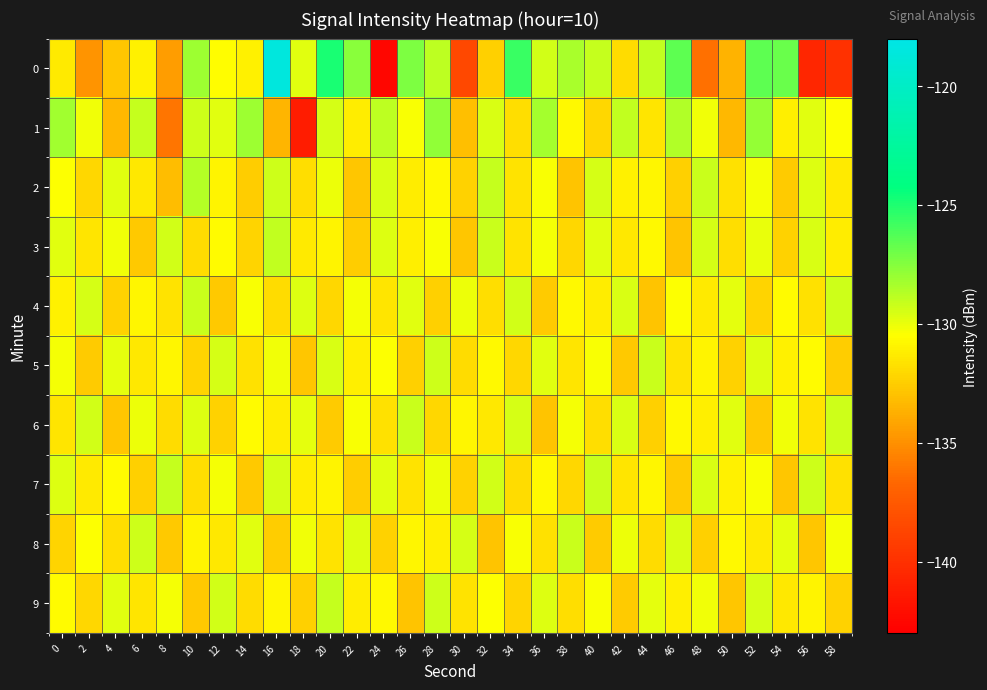

Reading left to right, list all the values displayed in this chart.

0: 0=-131.3	2=-134.9	4=-132.8	6=-131.0	8=-134.4	10=-128.1	12=-130.6	14=-131.0	16=-118.5	18=-129.8	20=-124.9	22=-127.6	24=-142.6	26=-127.3	28=-128.9	30=-138.6	32=-132.4	34=-125.7	36=-129.4	38=-128.4	40=-129.1	42=-131.9	44=-129.0	46=-126.5	48=-136.3	50=-133.6	52=-126.5	54=-126.9	56=-140.6	58=-139.9
1: 0=-128.2	2=-130.1	4=-133.4	6=-129.1	8=-136.1	10=-129.3	12=-129.8	14=-128.1	16=-133.5	18=-141.2	20=-129.5	22=-131.2	24=-128.9	26=-130.4	28=-127.8	30=-133.1	32=-129.6	34=-131.8	36=-128.3	38=-130.7	40=-132.1	42=-129.0	44=-131.5	46=-128.6	48=-130.2	50=-133.4	52=-127.9	54=-131.1	56=-129.8	58=-130.5
2: 0=-130.5	2=-132.1	4=-129.8	6=-131.4	8=-133.2	10=-128.7	12=-130.9	14=-132.5	16=-129.3	18=-131.8	20=-130.1	22=-132.8	24=-129.6	26=-131.2	28=-130.7	30=-132.3	32=-129.1	34=-131.6	36=-130.4	38=-132.9	40=-129.5	42=-131.0	44=-130.8	46=-132.4	48=-129.2	50=-131.7	52=-130.3	54=-132.6	56=-129.7	58=-131.3
3: 0=-129.8	2=-131.5	4=-130.2	6=-132.7	8=-129.4	10=-131.9	12=-130.6	14=-132.2	16=-129.0	18=-131.3	20=-130.9	22=-132.5	24=-129.7	26=-131.1	28=-130.4	30=-132.8	32=-129.2	34=-131.6	36=-130.3	38=-132.1	40=-129.8	42=-131.4	44=-130.7	46=-132.9	48=-129.5	50=-131.8	52=-130.0	54=-132.3	56=-129.6	58=-131.2
4: 0=-131.0	2=-129.5	4=-132.3	6=-130.8	8=-131.6	10=-129.2	12=-132.7	14=-130.4	16=-131.9	18=-129.7	20=-132.1	22=-130.3	24=-131.5	26=-129.8	28=-132.4	30=-130.1	32=-131.8	34=-129.4	36=-132.6	38=-130.7	40=-131.2	42=-129.6	44=-132.9	46=-130.5	48=-131.3	50=-129.9	52=-132.2	54=-130.6	56=-131.7	58=-129.3
5: 0=-130.3	2=-132.6	4=-129.9	6=-131.4	8=-130.8	10=-132.2	12=-129.5	14=-131.7	16=-130.2	18=-132.8	20=-129.6	22=-131.1	24=-130.5	26=-132.4	28=-129.3	30=-131.9	32=-130.7	34=-132.1	36=-129.8	38=-131.5	40=-130.4	42=-132.7	44=-129.2	46=-131.6	48=-130.9	50=-132.3	52=-129.7	54=-131.0	56=-130.6	58=-132.5
6: 0=-131.5	2=-129.4	4=-132.8	6=-130.1	8=-131.9	10=-129.7	12=-132.3	14=-130.6	16=-131.2	18=-129.9	20=-132.6	22=-130.4	24=-131.7	26=-129.2	28=-132.1	30=-130.8	32=-131.4	34=-129.5	36=-132.9	38=-130.3	40=-131.8	42=-129.6	44=-132.4	46=-130.7	48=-131.1	50=-129.8	52=-132.7	54=-130.2	56=-131.6	58=-129.3
7: 0=-129.7	2=-131.3	4=-130.6	6=-132.4	8=-129.1	10=-131.8	12=-130.3	14=-132.7	16=-129.5	18=-131.2	20=-130.9	22=-132.5	24=-129.8	26=-131.6	28=-130.1	30=-132.3	32=-129.4	34=-131.9	36=-130.7	38=-132.1	40=-129.2	42=-131.5	44=-130.8	46=-132.6	48=-129.6	50=-131.0	52=-130.4	54=-132.8	56=-129.3	58=-131.7
8: 0=-132.2	2=-130.5	4=-131.8	6=-129.3	8=-132.7	10=-130.9	12=-131.4	14=-129.8	16=-132.5	18=-130.2	20=-131.6	22=-129.7	24=-132.3	26=-130.8	28=-131.1	30=-129.5	32=-132.9	34=-130.4	36=-131.7	38=-129.2	40=-132.6	42=-130.1	44=-131.9	46=-129.6	48=-132.4	50=-130.7	52=-131.3	54=-129.9	56=-132.8	58=-130.3
9: 0=-130.6	2=-132.1	4=-129.8	6=-131.5	8=-130.3	10=-132.7	12=-129.4	14=-131.9	16=-130.8	18=-132.4	20=-129.1	22=-131.2	24=-130.7	26=-132.9	28=-129.3	30=-131.6	32=-130.5	34=-132.2	36=-129.7	38=-131.8	40=-130.4	42=-132.6	44=-129.9	46=-131.1	48=-130.2	50=-132.8	52=-129.5	54=-131.4	56=-130.9	58=-132.3